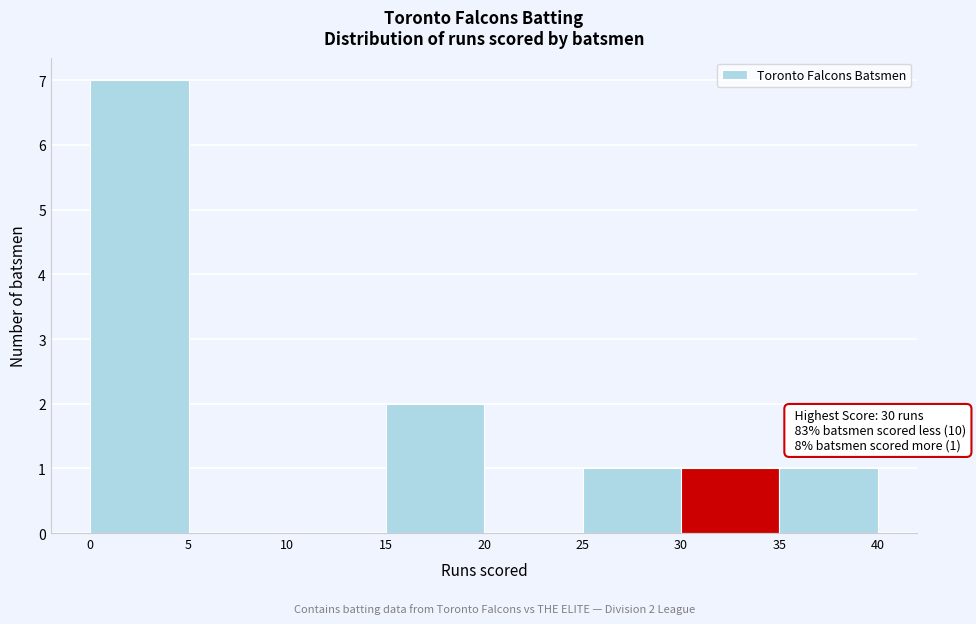

Over which range of the x-axis is the bar tallest?

0 to 5